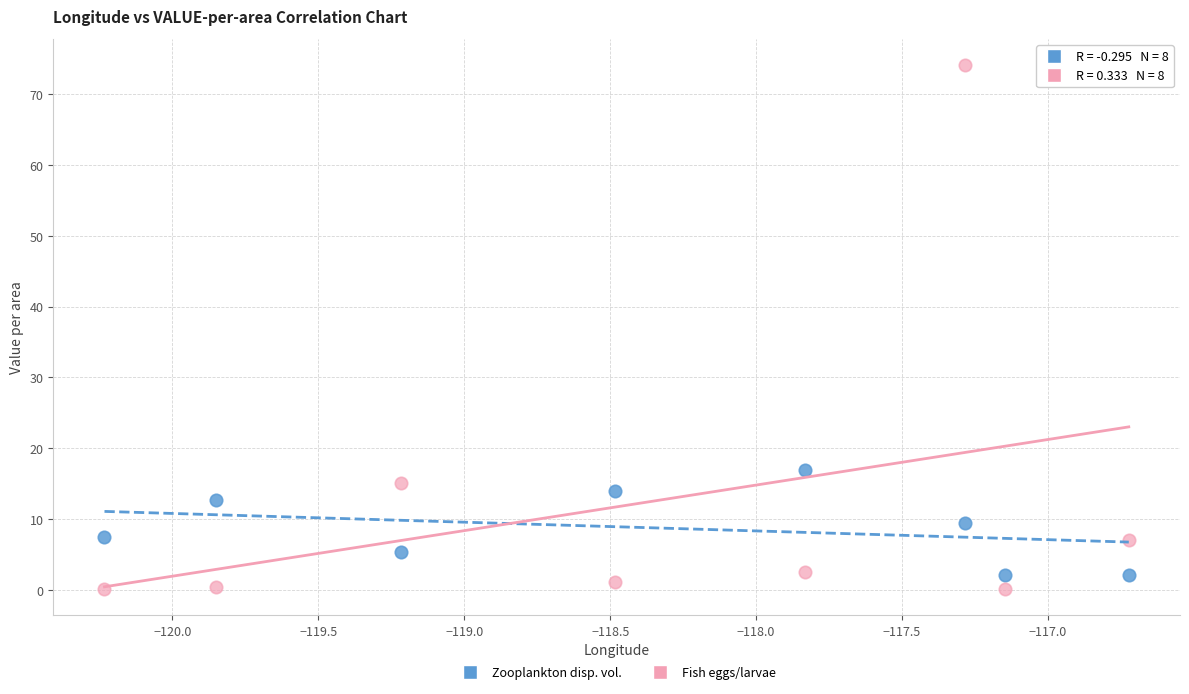

Across all data points, what is the range of X values (max minus min)?

3.5